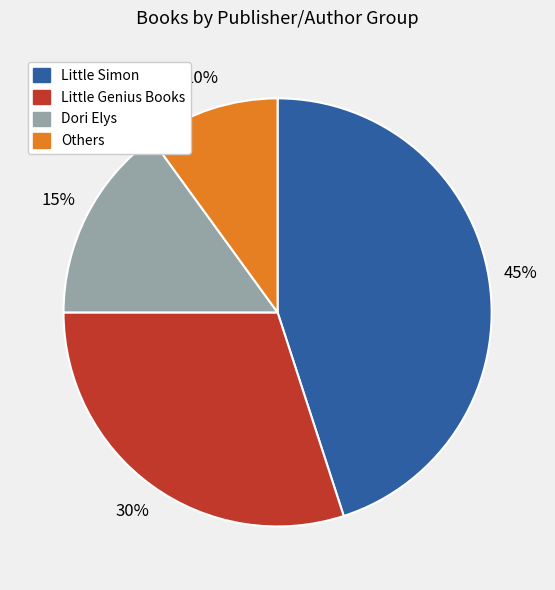

Is there any slice that represents more than half of the pie?

No